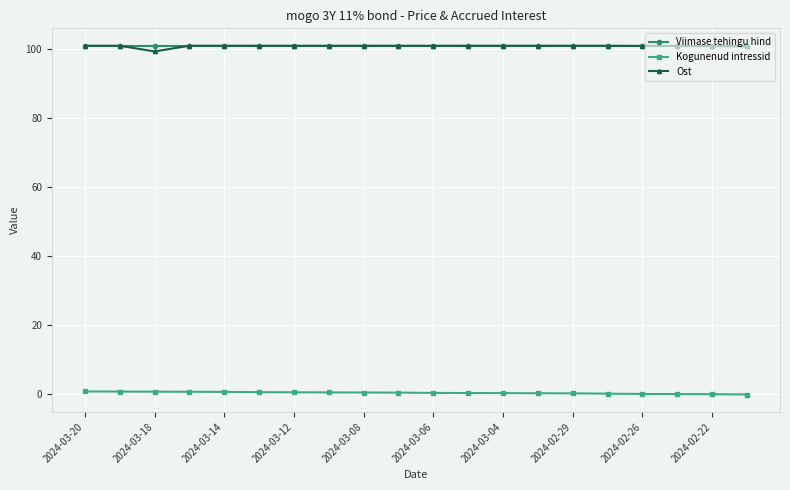

True or false: Kogunenud intressid and Ost intersect in this chart.

False